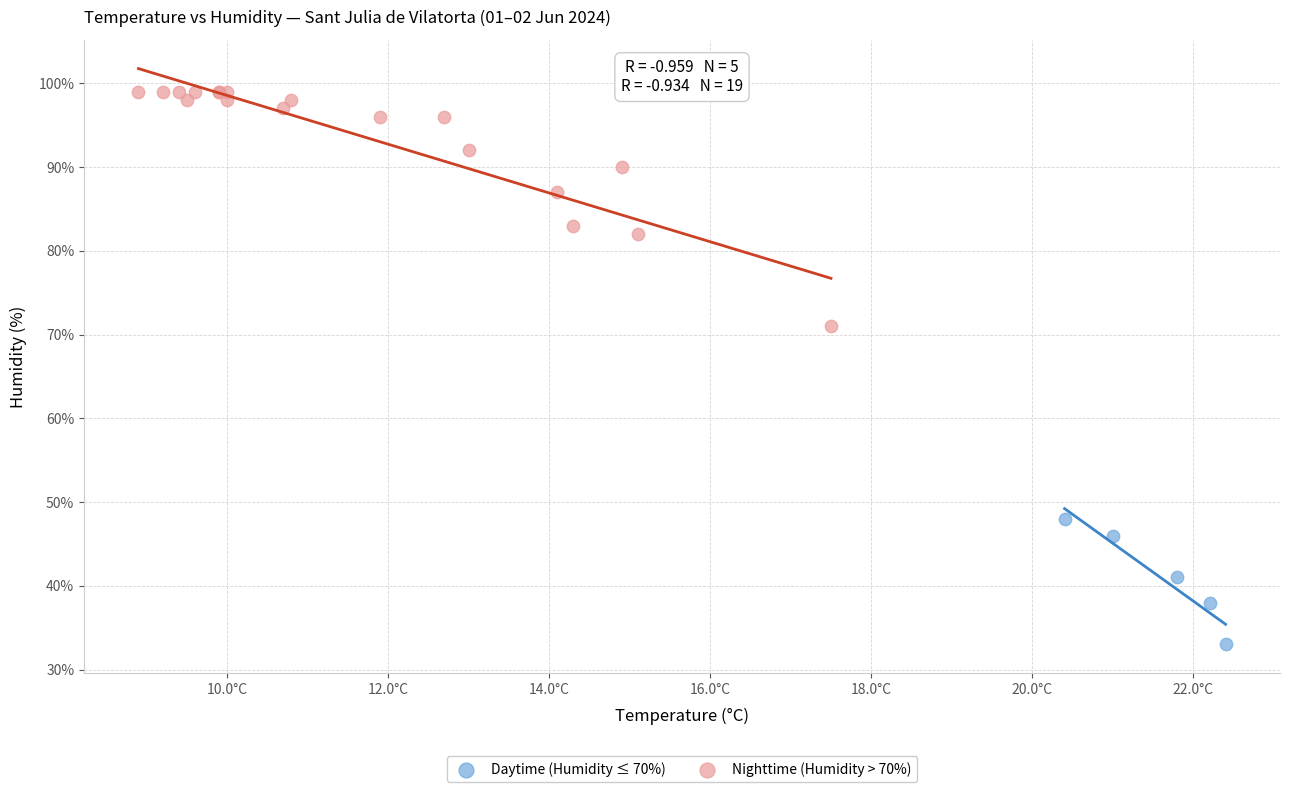

Which series has the largest Y range (max minus min)?

Nighttime (Humidity > 70%)